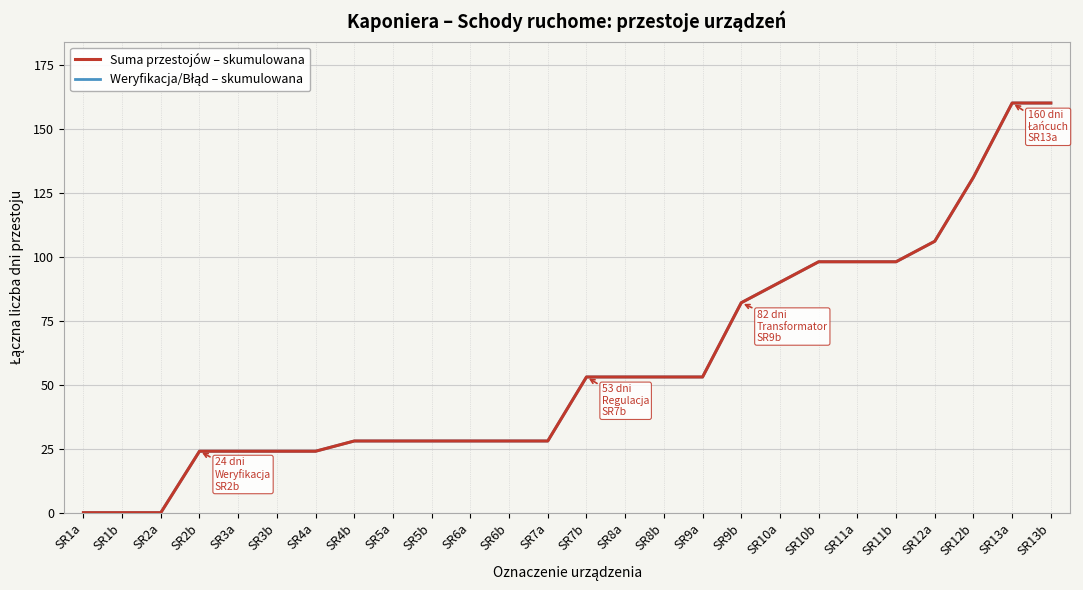

Is this an area chart (filled region under the line)?

No